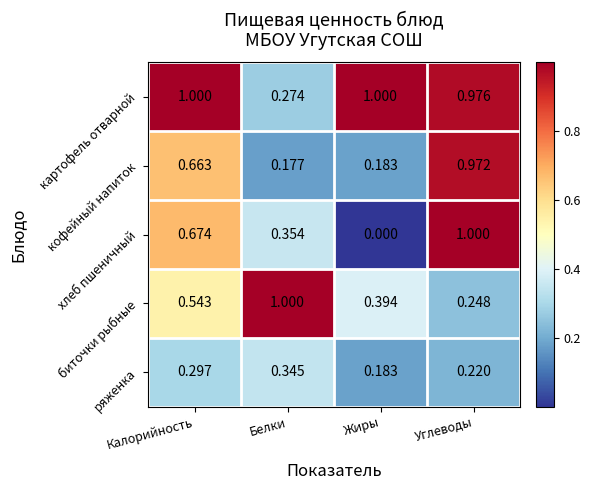

Which category has the highest value in the хлеб пшеничный series?

Углеводы